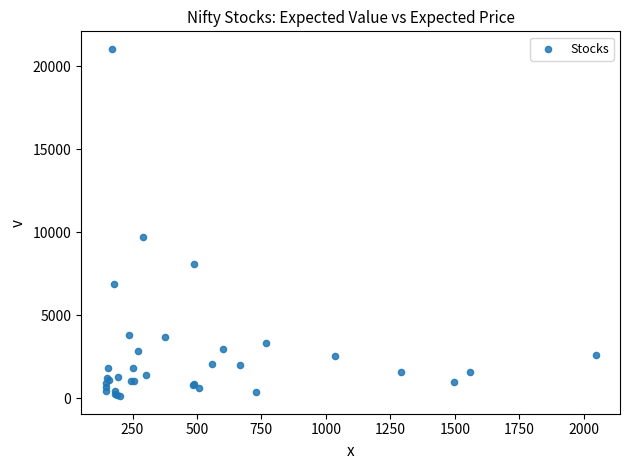

What Y value in the scatter plot is closest to 10584?

9711.0